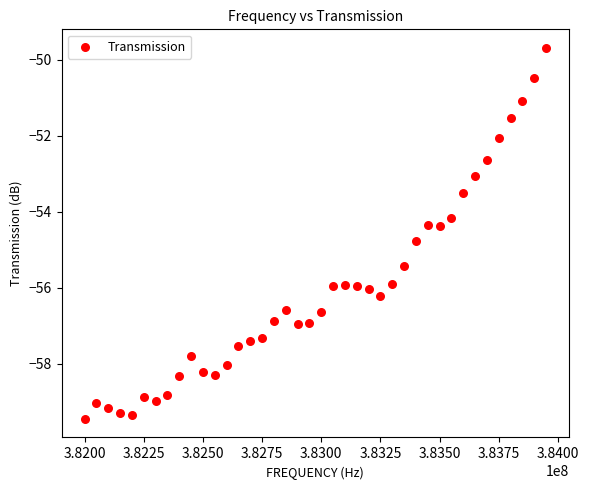

What is the range of Y values (max minus min)?

9.8